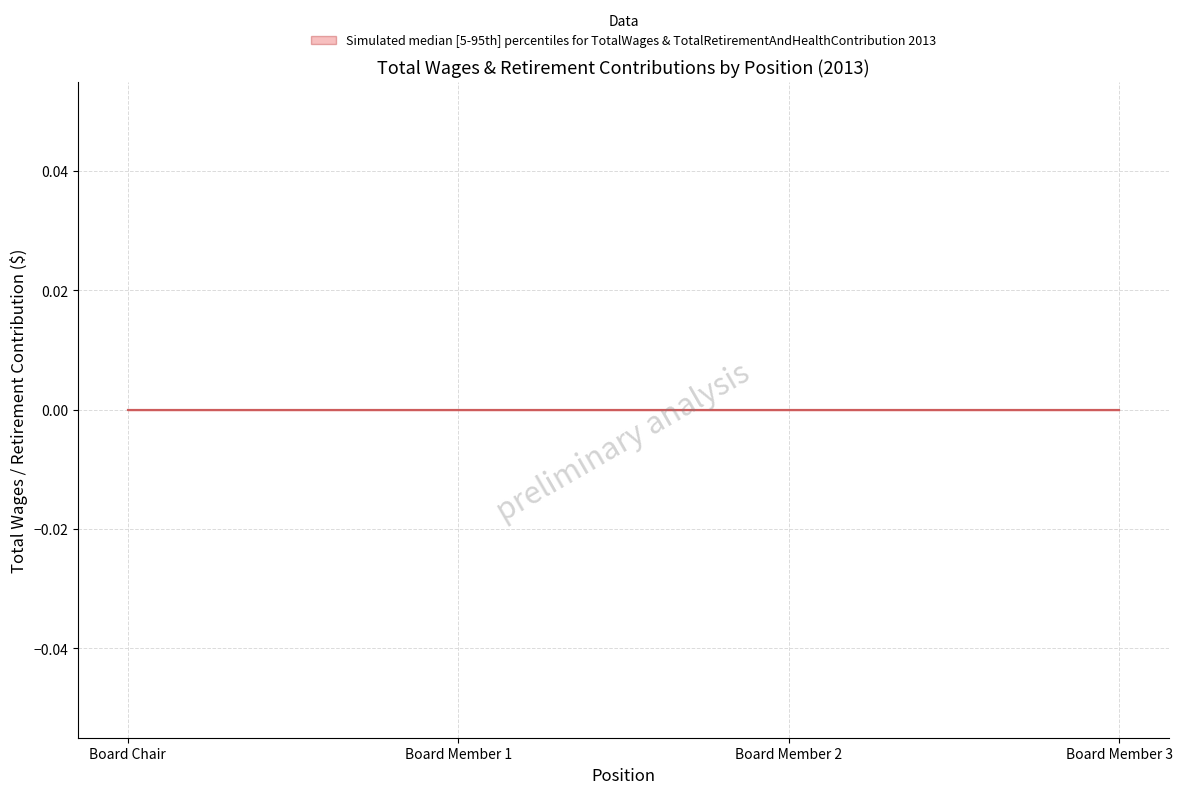

Reading right to left, extract all data points from this chart.

TotalWages: 0	0	0	0
TotalRetirementAndHealthContribution: 0	0	0	0
Year: 2013	2013	2013	2013